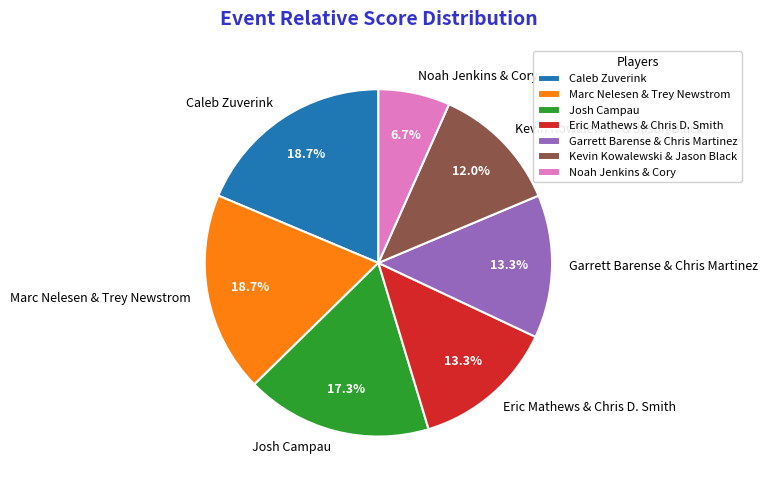

Is there a majority slice in this chart?

No